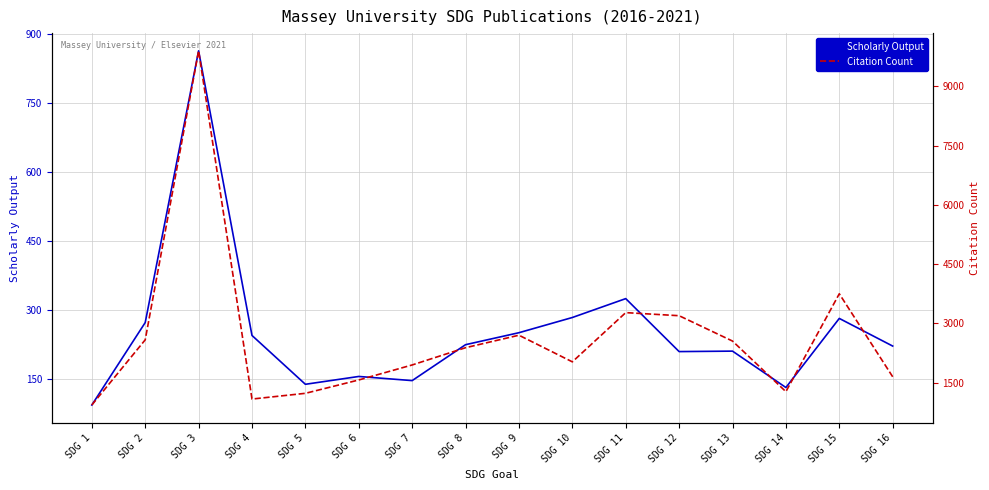

Reading right to left, transcribe all the data shown in this chart.

Scholarly Output: 222	282	132	211	210	325	284	251	225	147	156	139	245	863	273	94
Citation Count: 1651	3752	1274	2555	3197	3275	2029	2703	2387	1950	1570	1232	1087	9903	2586	936